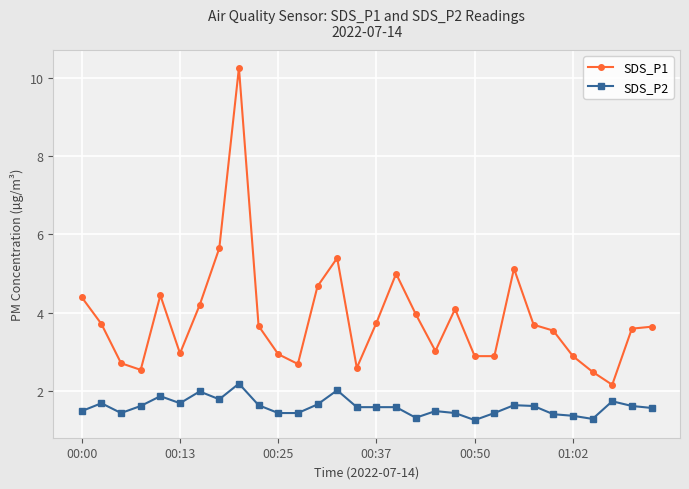

Does the chart have visible grid lines?

Yes